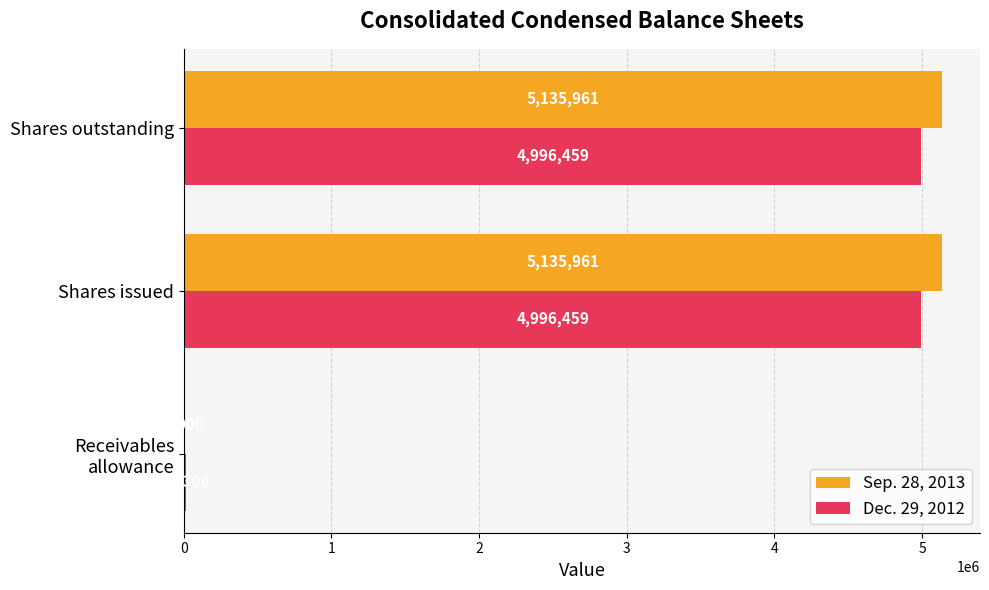

What is the maximum value shown in the chart?

5135961